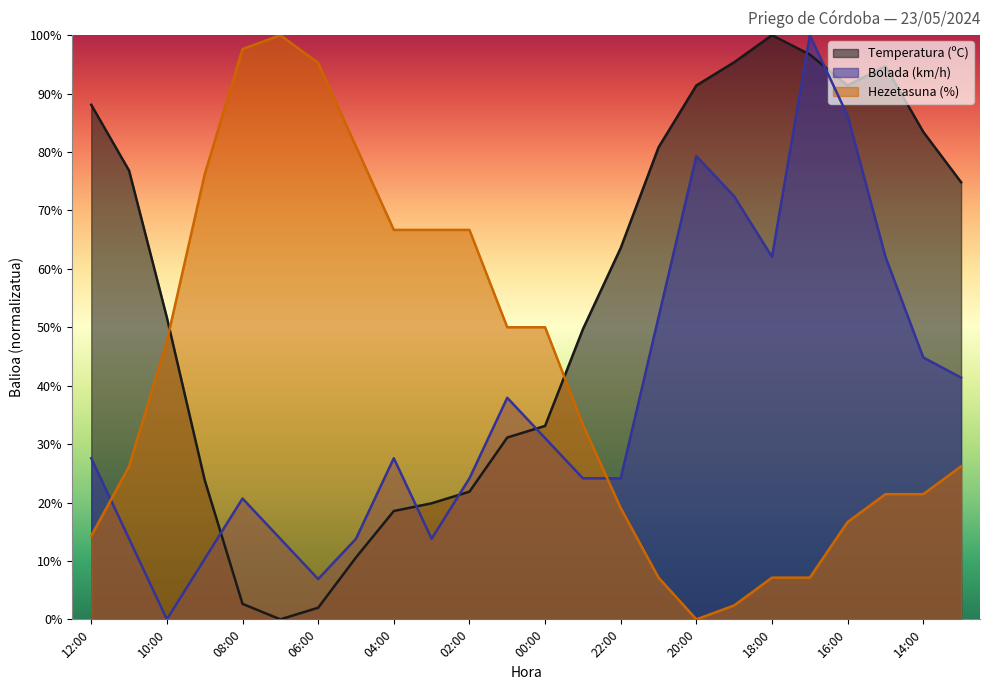

What is the label of the 20th point from the right?

08:00